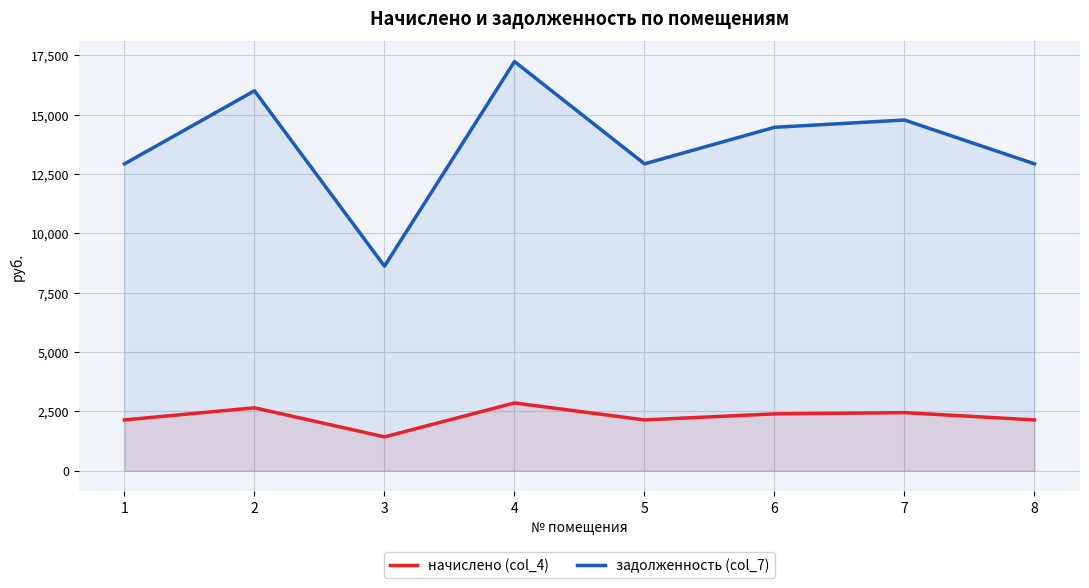

What is the greatest value displayed?

17238.5